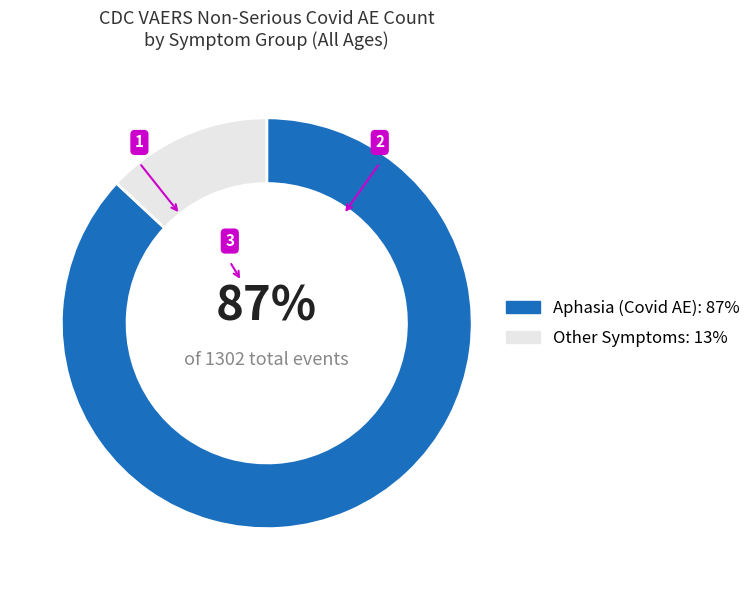

To the nearest percent, what is the average slice percentage?

50%